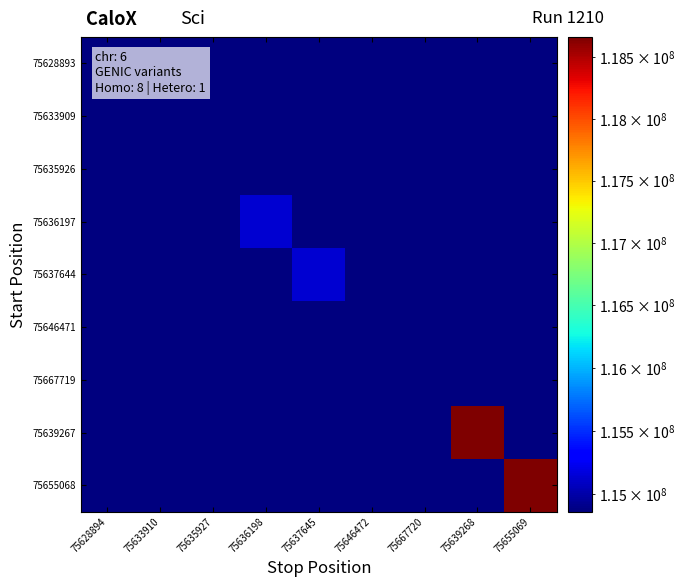

Which has a higher value, 75628894 or 75655069?

75628894